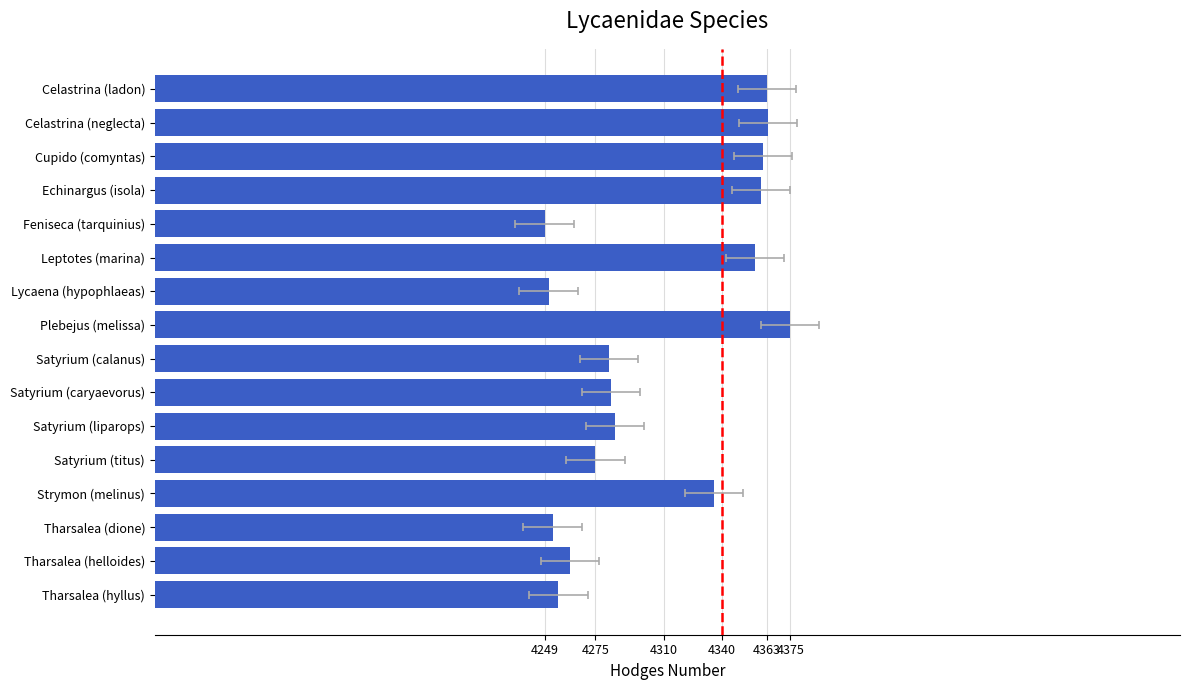

What is the difference between the maximum and minimum values?

126.0